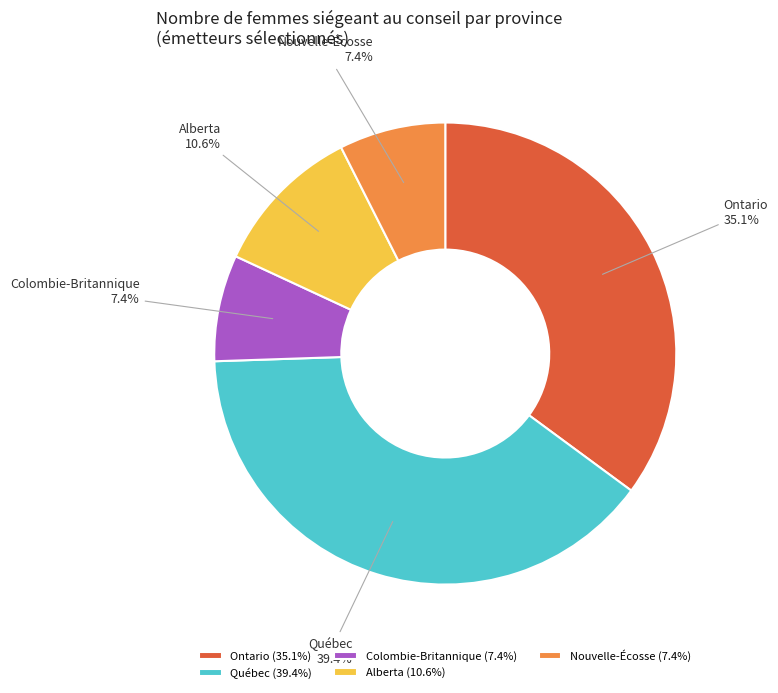

How many segments does this pie chart have?

5